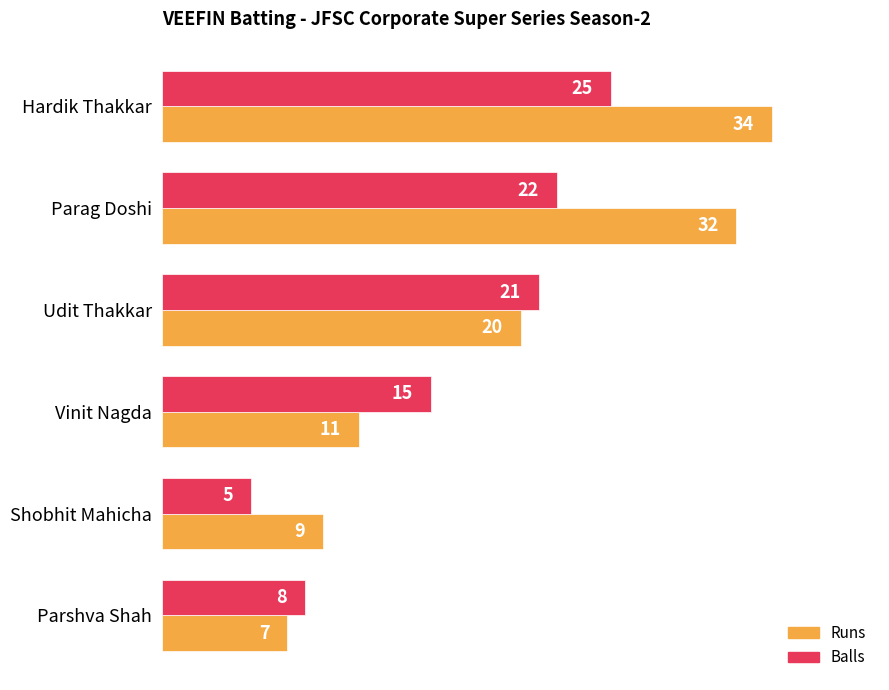

Which series has the largest total across all categories?

Runs